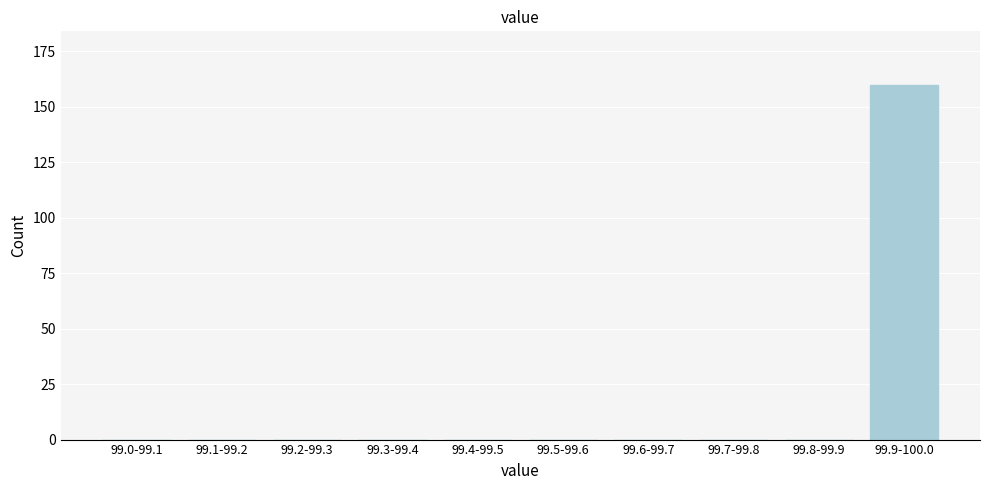

Reading right to left, extract all data points from this chart.

99.9-100.0=160	99.8-99.9=0	99.7-99.8=0	99.6-99.7=0	99.5-99.6=0	99.4-99.5=0	99.3-99.4=0	99.2-99.3=0	99.1-99.2=0	99.0-99.1=0